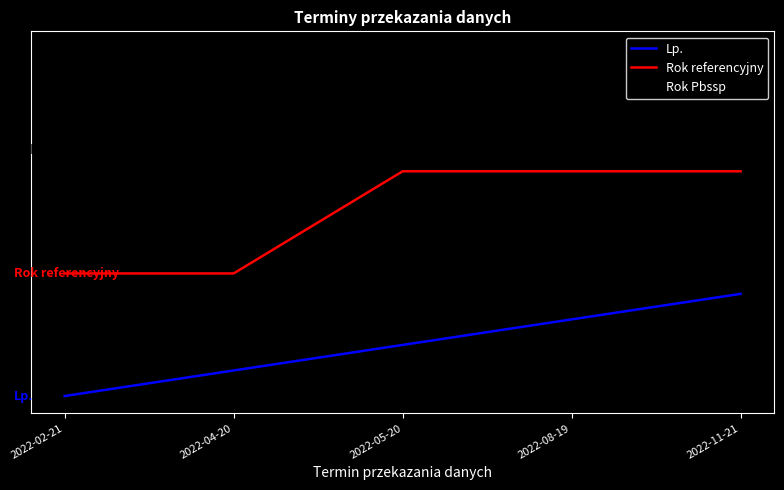

Rank the series by their maximum value, from highest to lowest.

Rok Pbssp, Rok referencyjny, Lp.